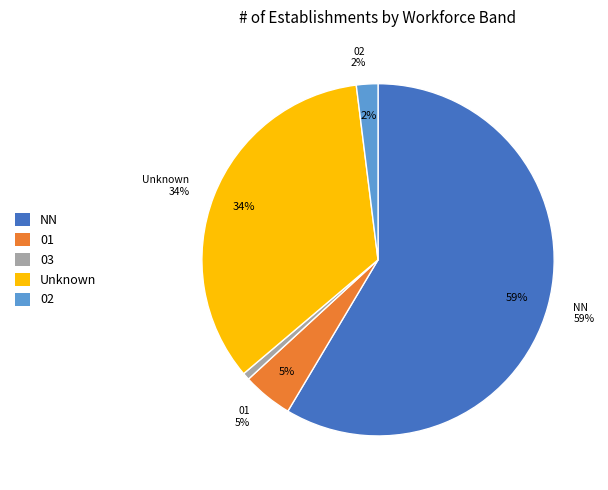

The 02 slice represents 2% of the pie. True or false?

True